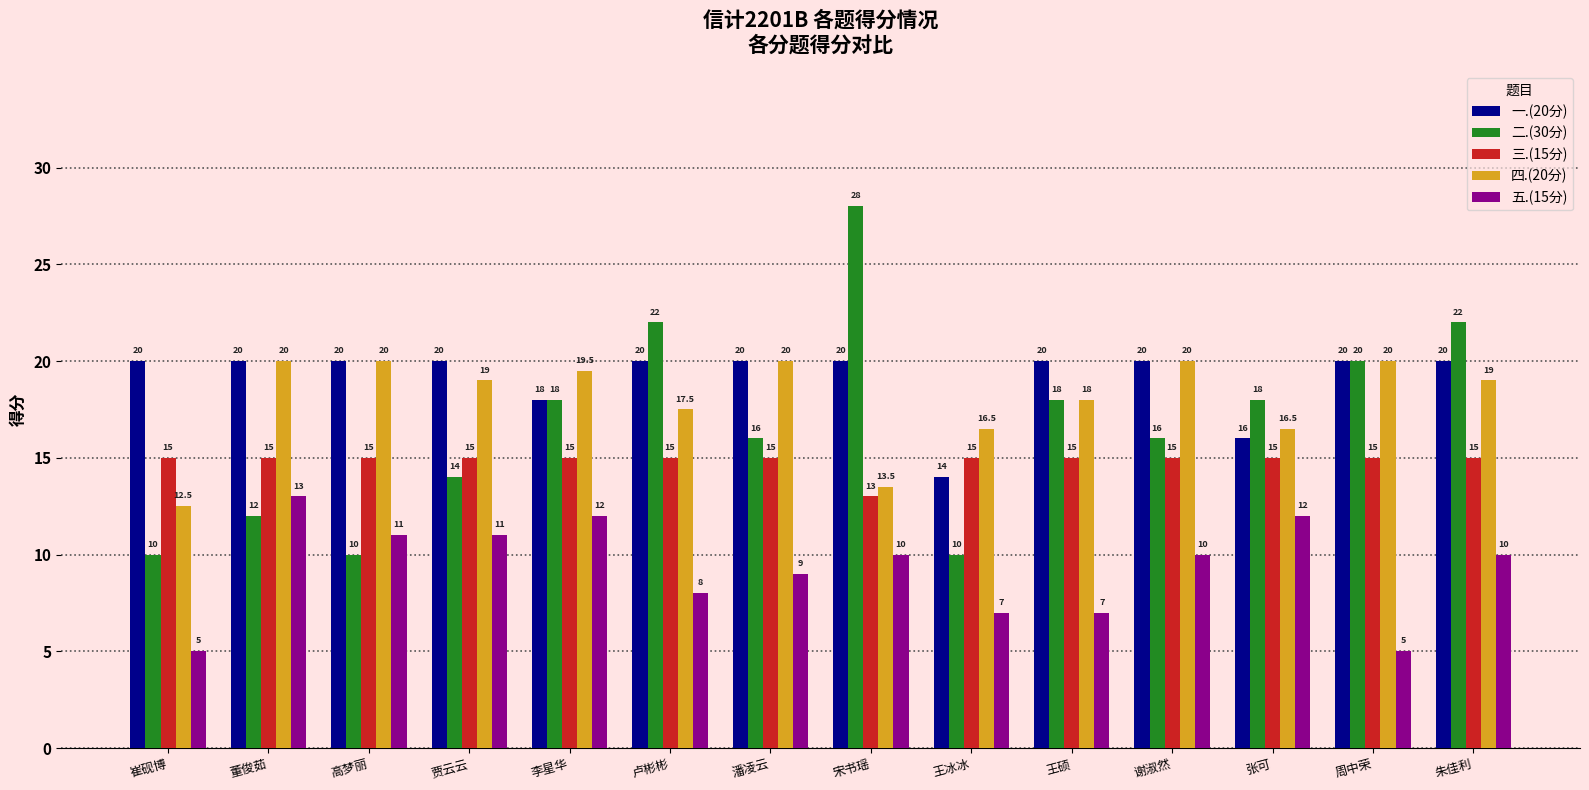

What is the sum of the 三.(15分) values at 董俊茹 and 谢淑然?

30.0